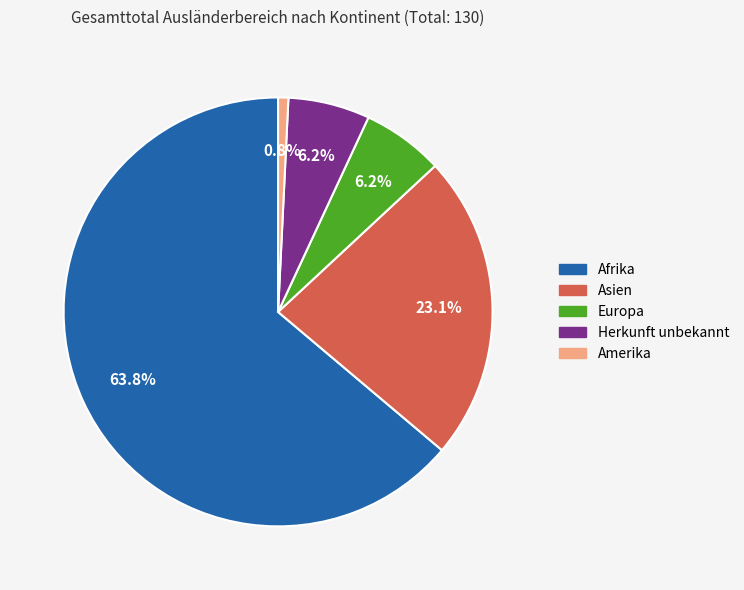

Between Asien and Afrika, which is larger?

Afrika